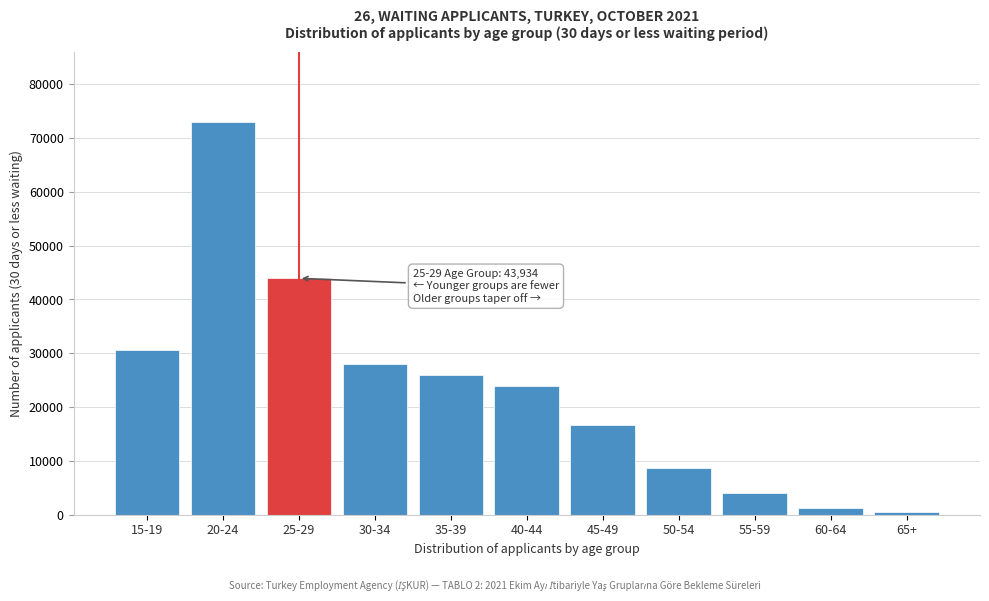

Reading right to left, transcribe all the data shown in this chart.

455	1146	3955	8737	16590	23987	25969	27961	43934	72931	30521